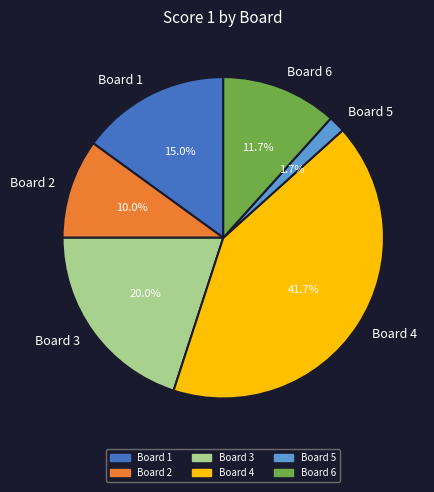

Do Board 1 and Board 2 together represent more than half of the pie?

No